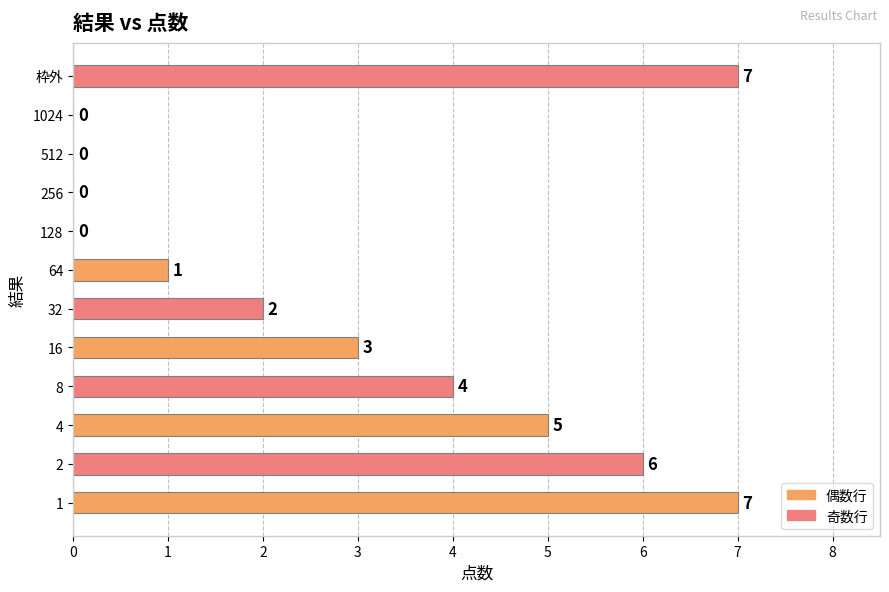

What is the sum of all values?

35